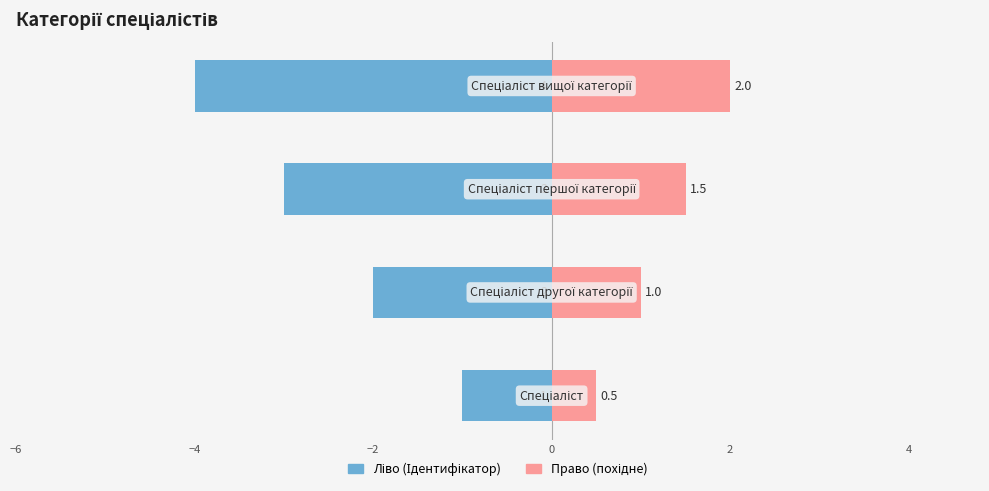

How many bars are there in each group?

2